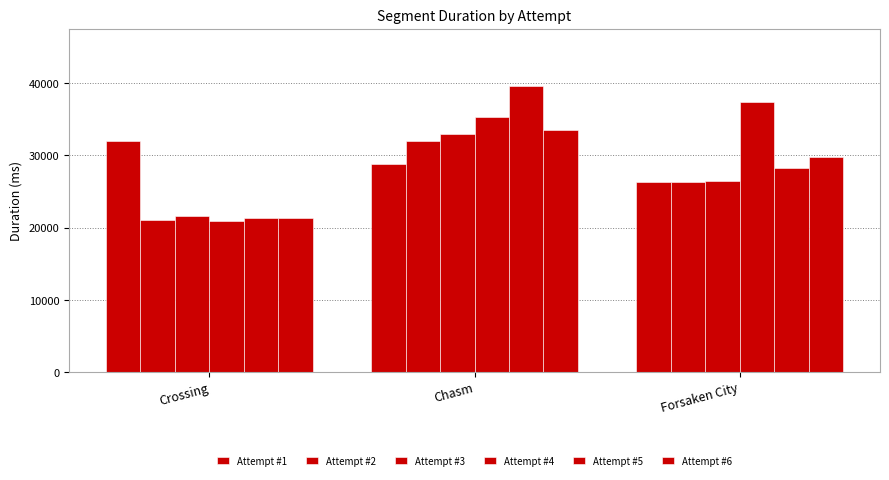

Is it true that Attempt #5 equals 43252 at Forsaken City?

False